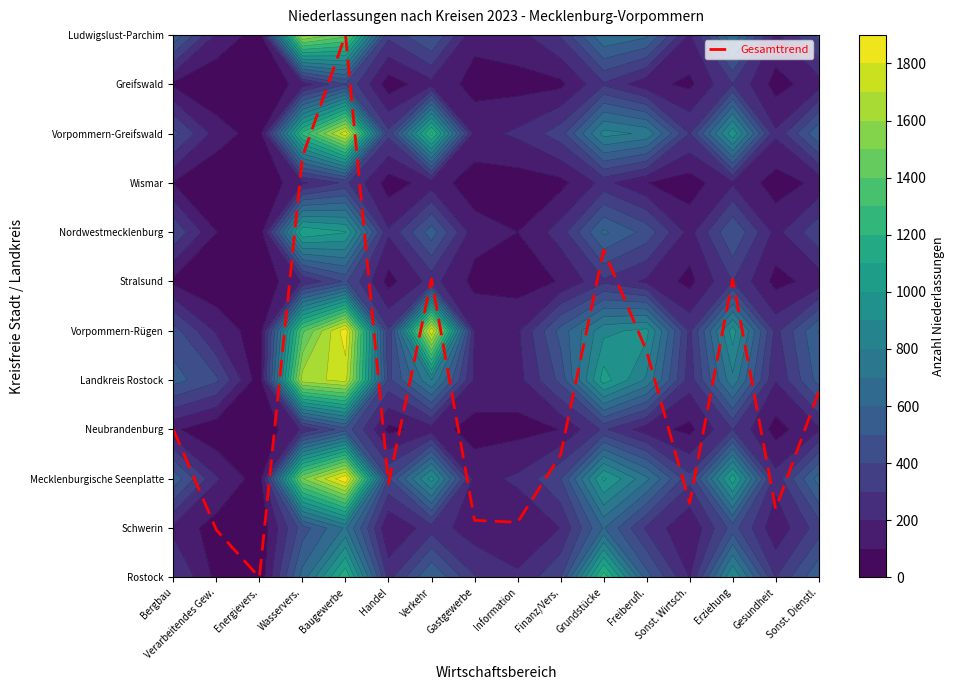

Which label corresponds to the smallest value in the chart?

Energievers.